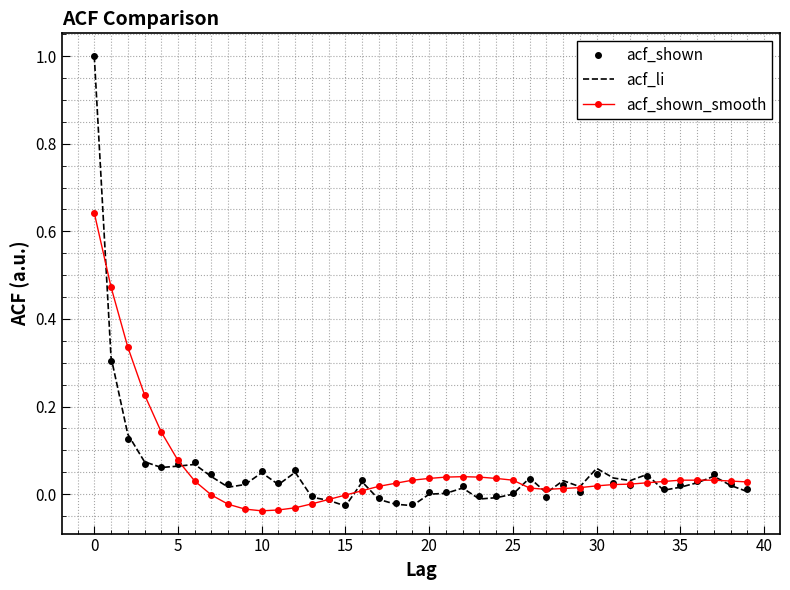

Which series has the largest range (max minus min)?

acf_li